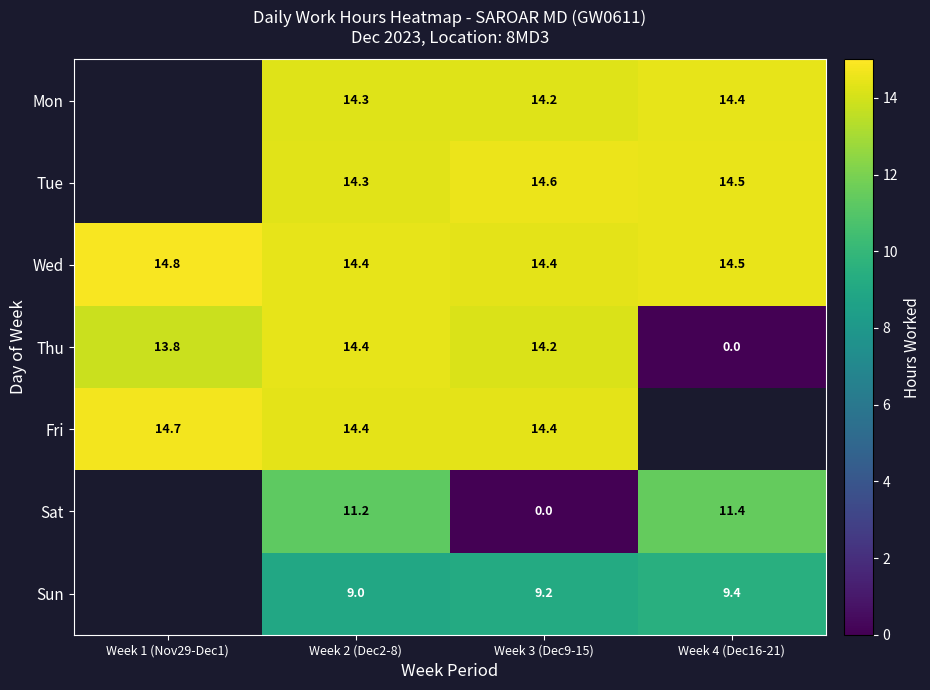

List the labels in order of Mon value, largest first.

Week 1 (Nov29-Dec1), Week 4 (Dec16-21), Week 2 (Dec2-8), Week 3 (Dec9-15)